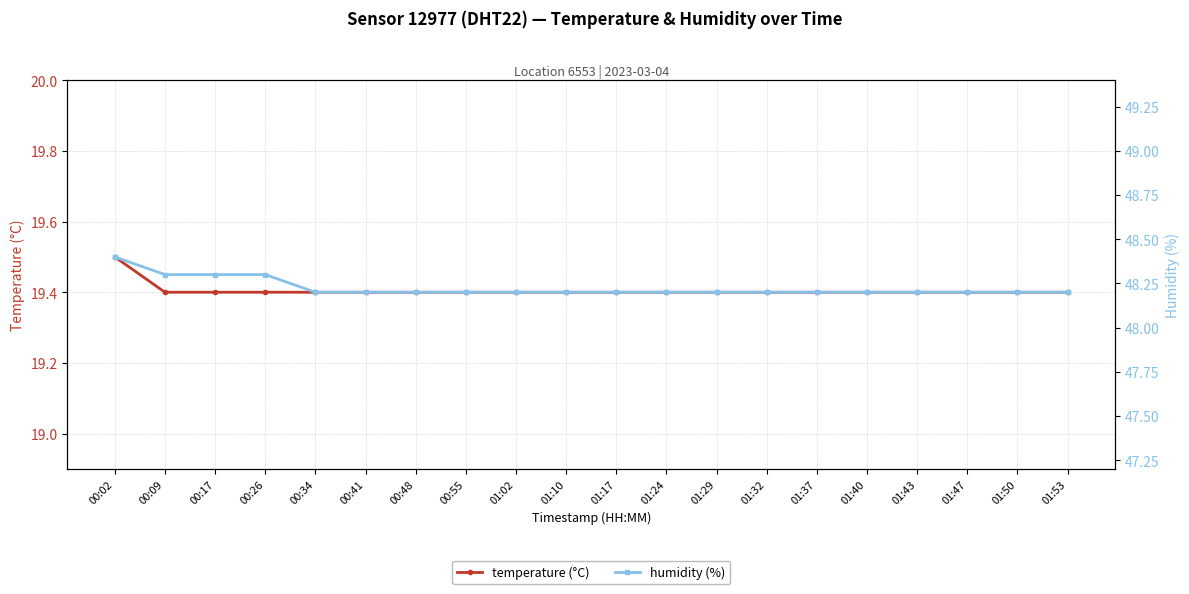

What is the average value of the humidity (%) series?

48.2